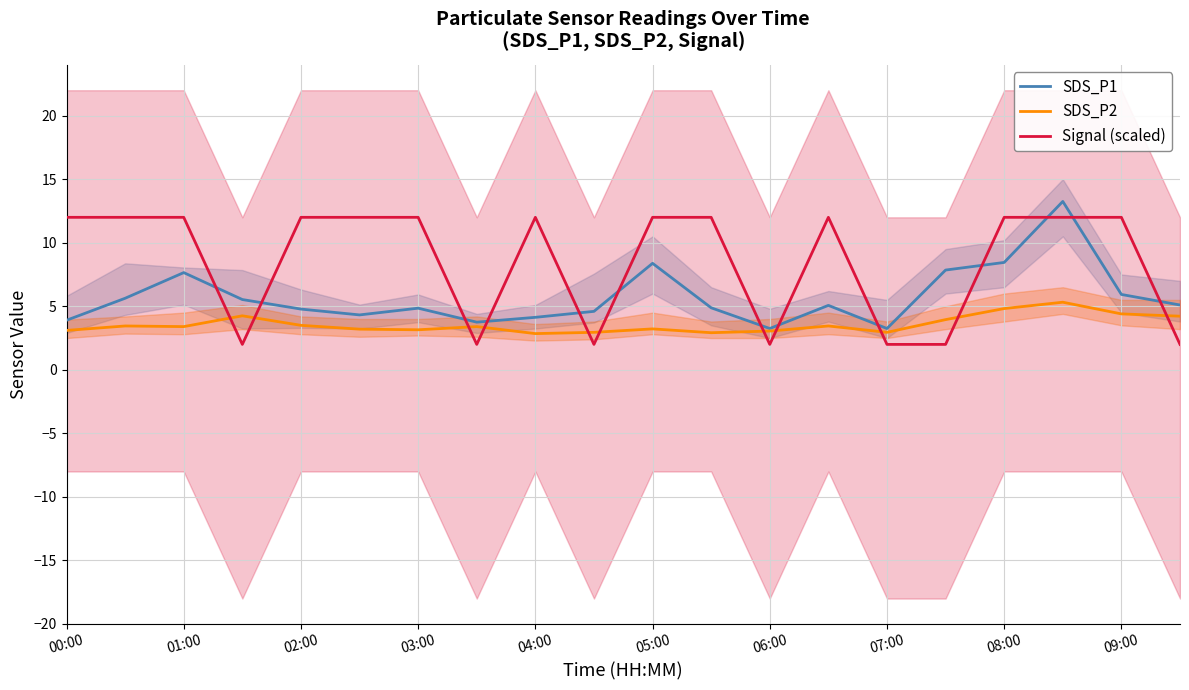

At which category does SDS_P1 reach its first local peak?

01:00